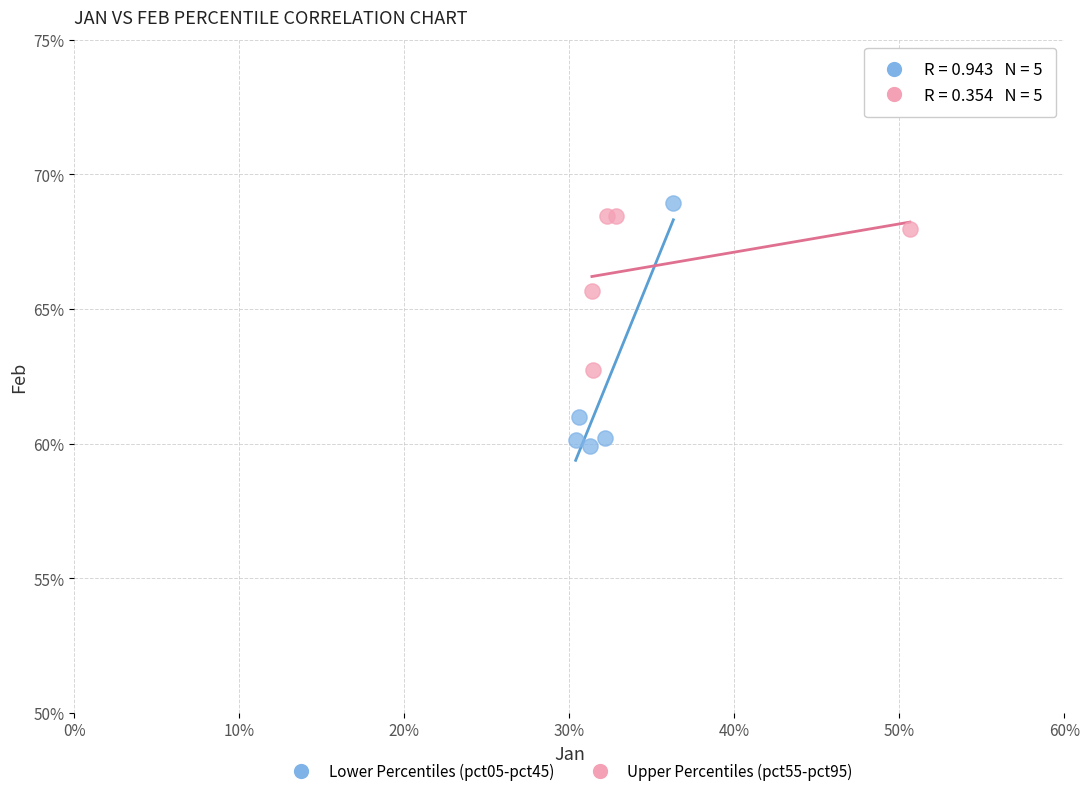

Which series contains the highest Y value?

Lower Percentiles (pct05-pct45)